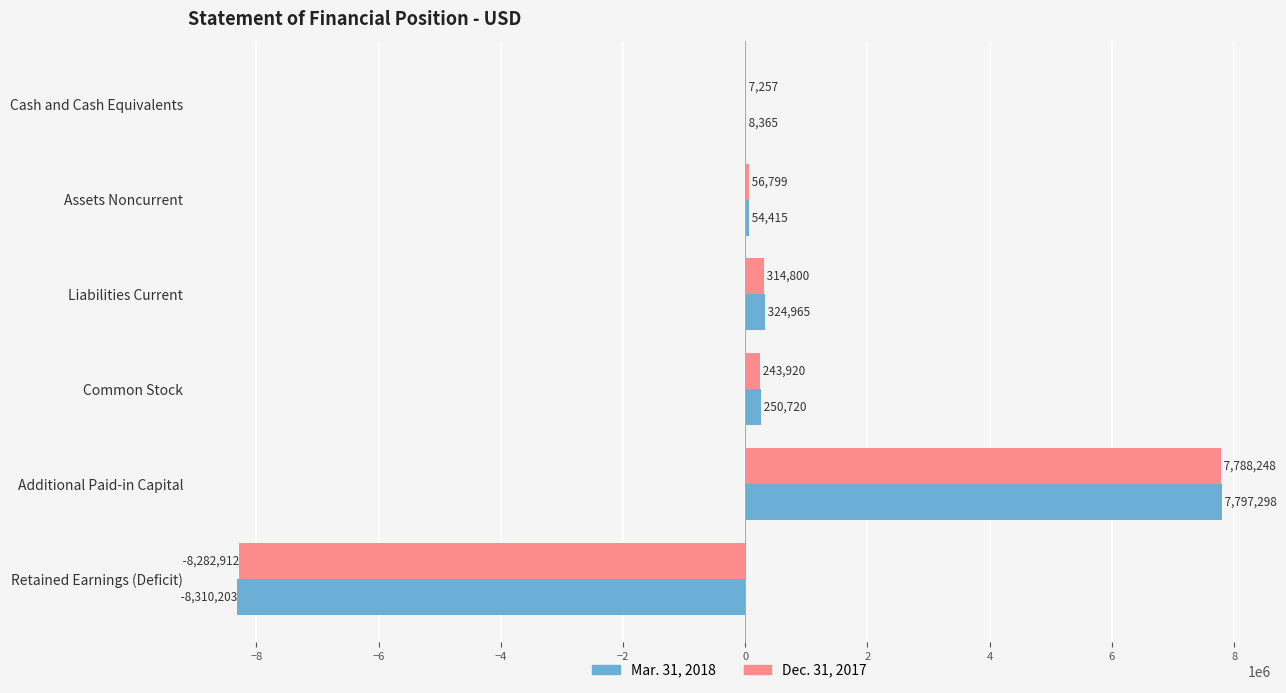

Which category has the highest value in the Mar. 31, 2018 series?

Additional Paid-in Capital